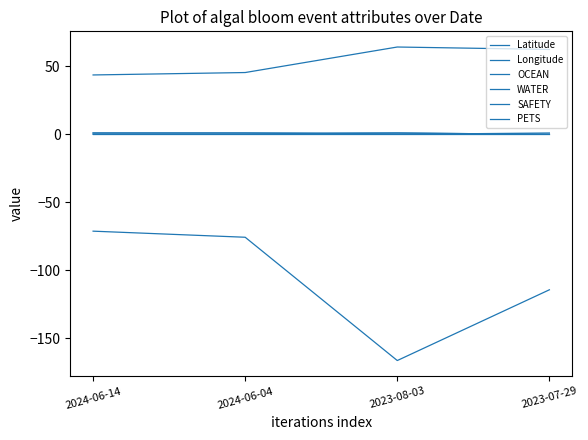

Is it true that WATER equals 1.0 at 2024-06-14?

True